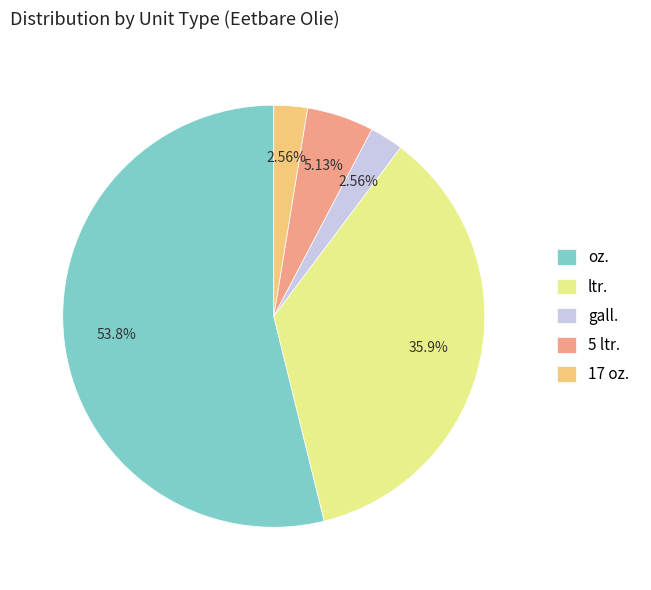

To the nearest percent, what portion does 5 represent?

5%